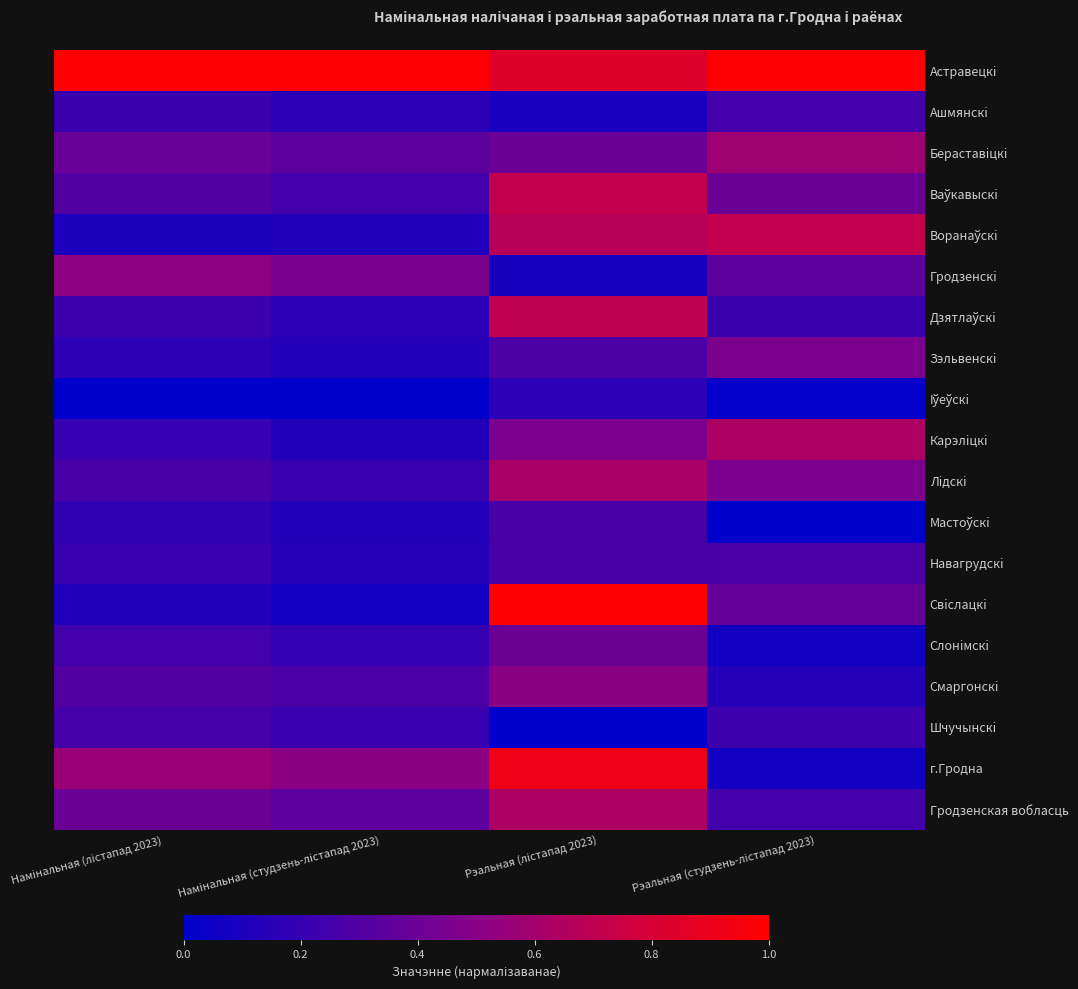

At how many categories does at least one series exceed 0?

4